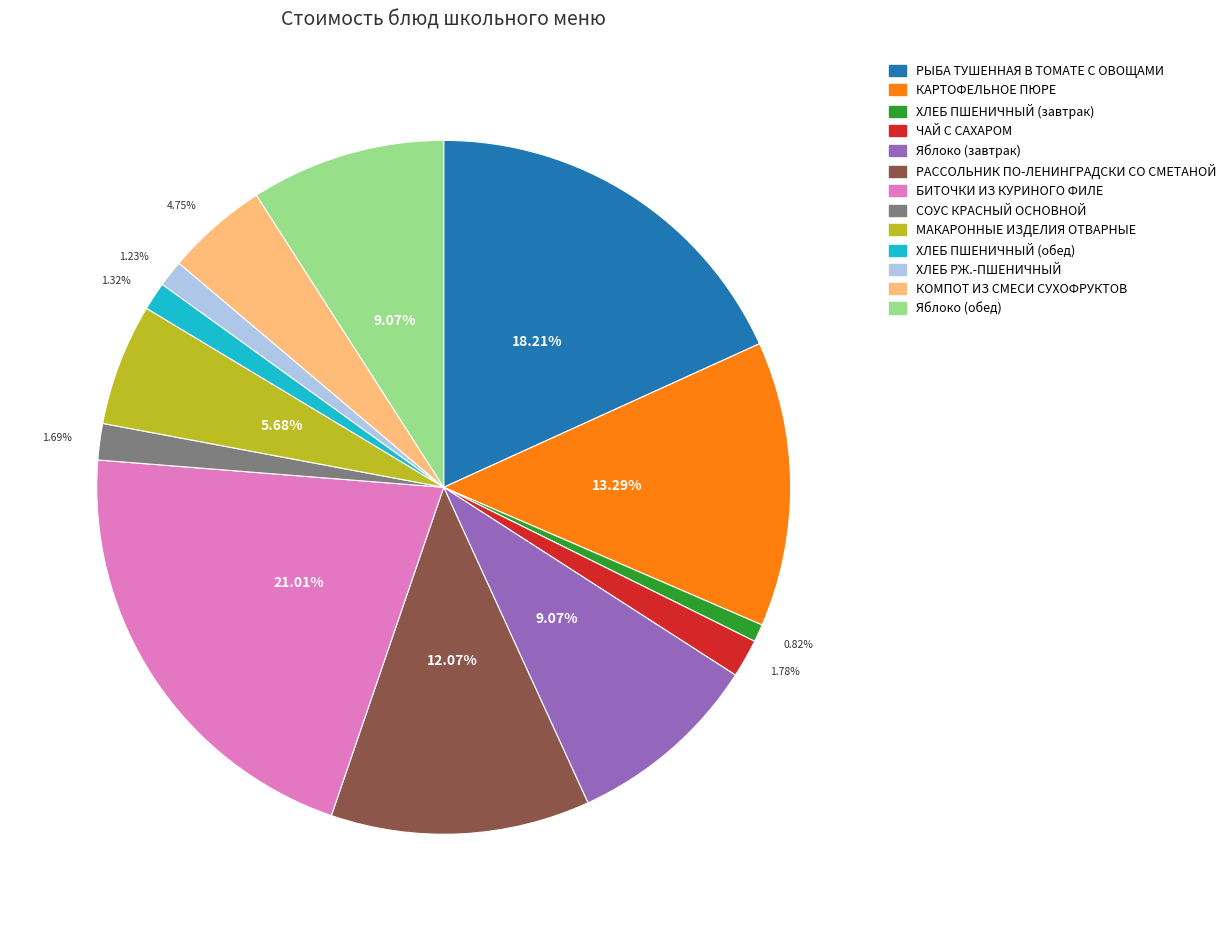

To the nearest percent, what portion does КОМПОТ ИЗ СМЕСИ СУХОФРУКТОВ represent?

5%